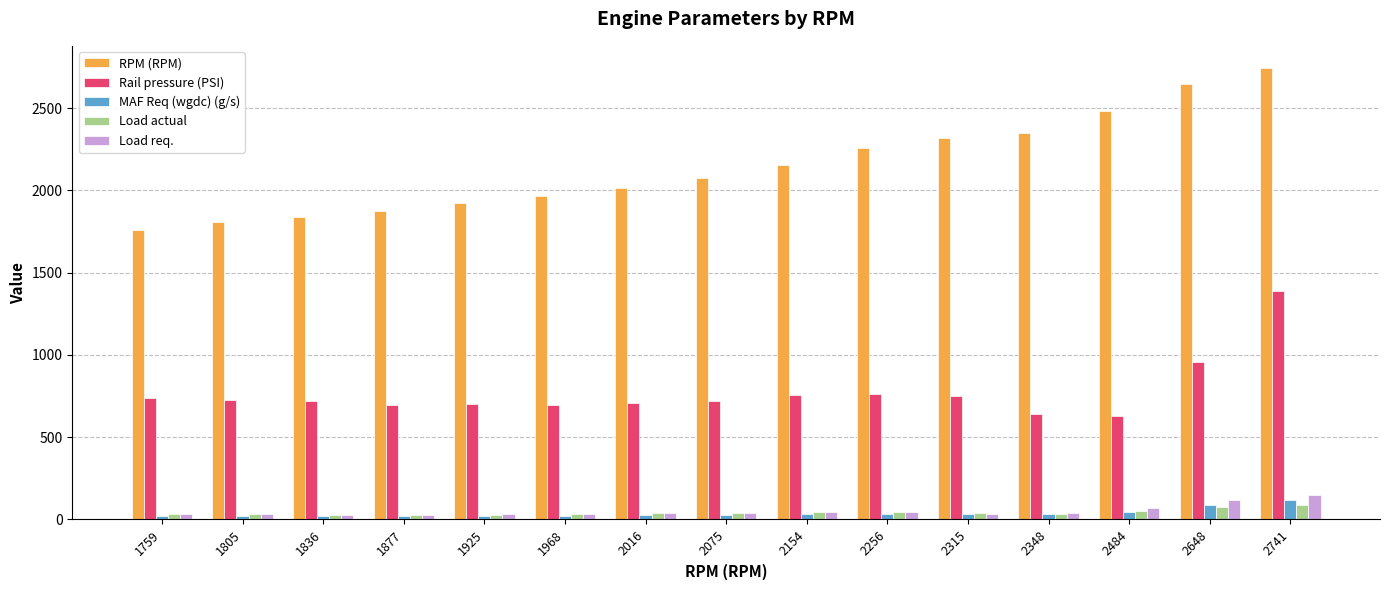

What is the total value across all series at 2016?

2820.3